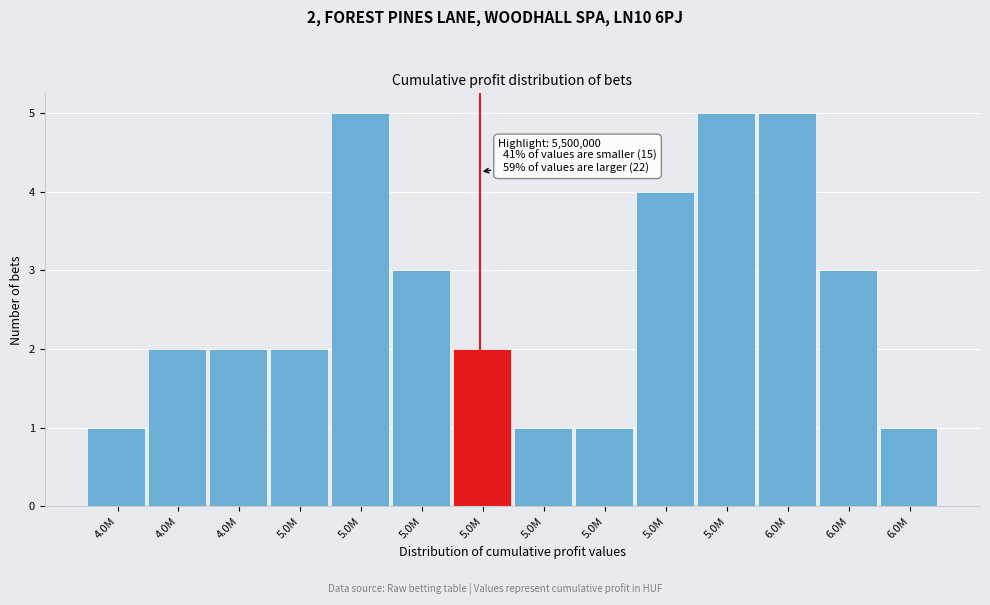

How many bars are there in total?

14